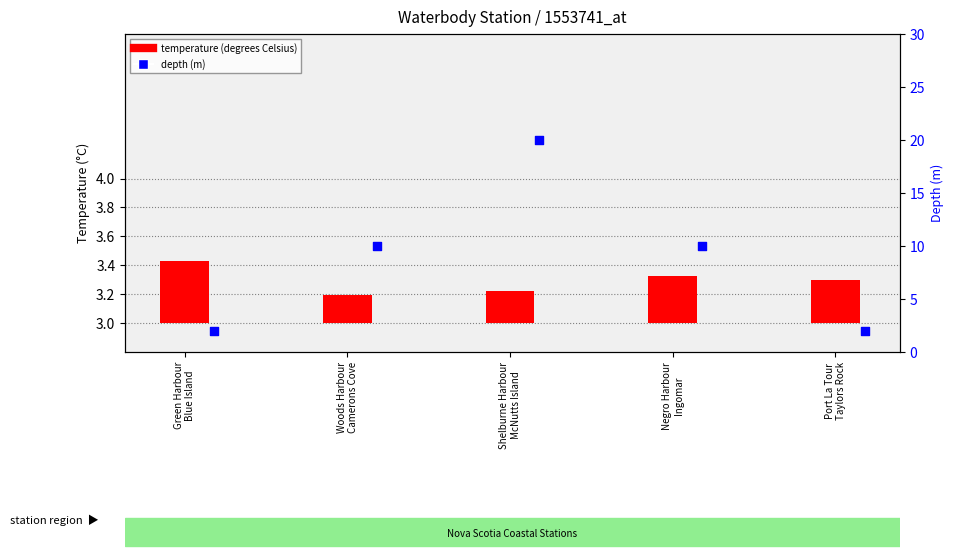

At how many categories does at least one series exceed 13?

1